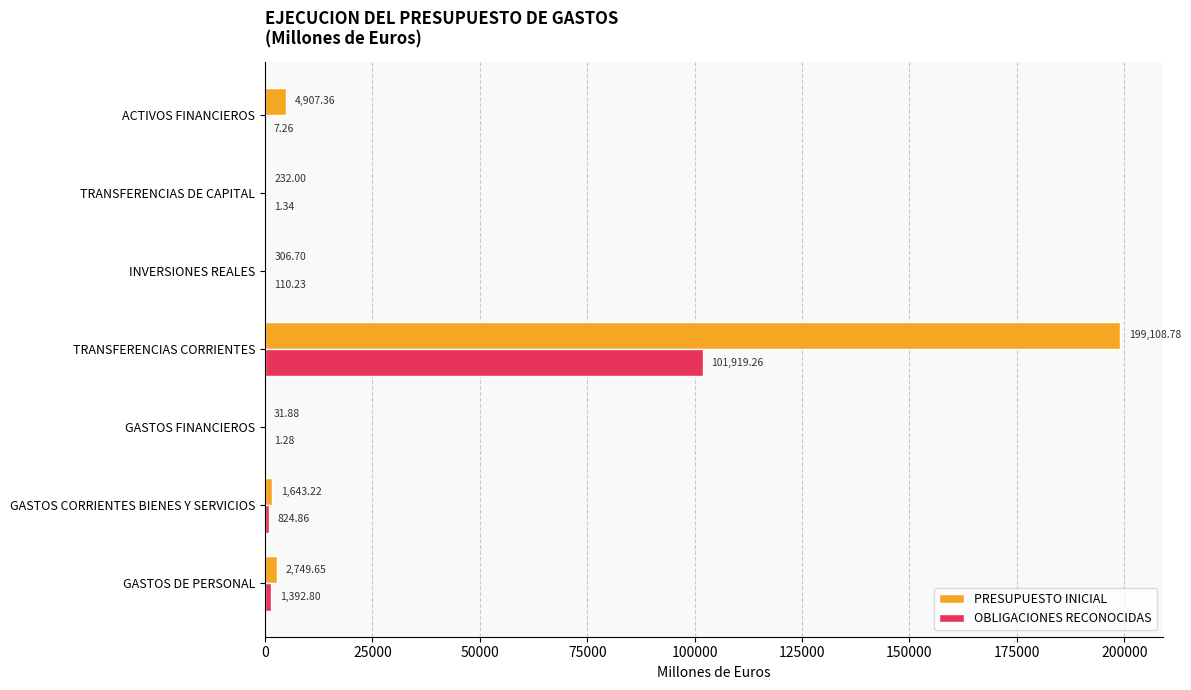

Which series has the largest range (max minus min)?

PRESUPUESTO INICIAL